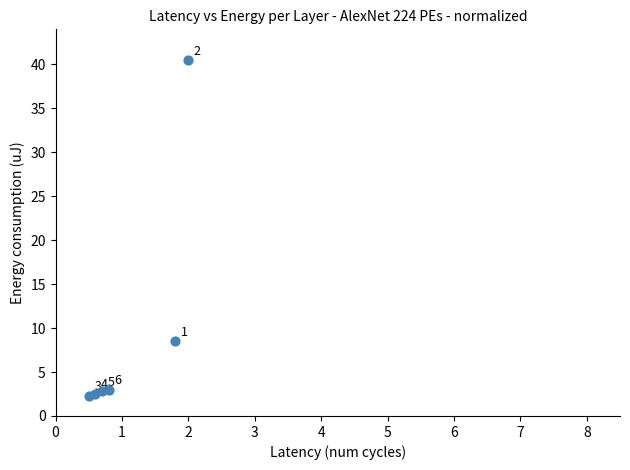

What Y value in the scatter plot is closest to 21?

8.5